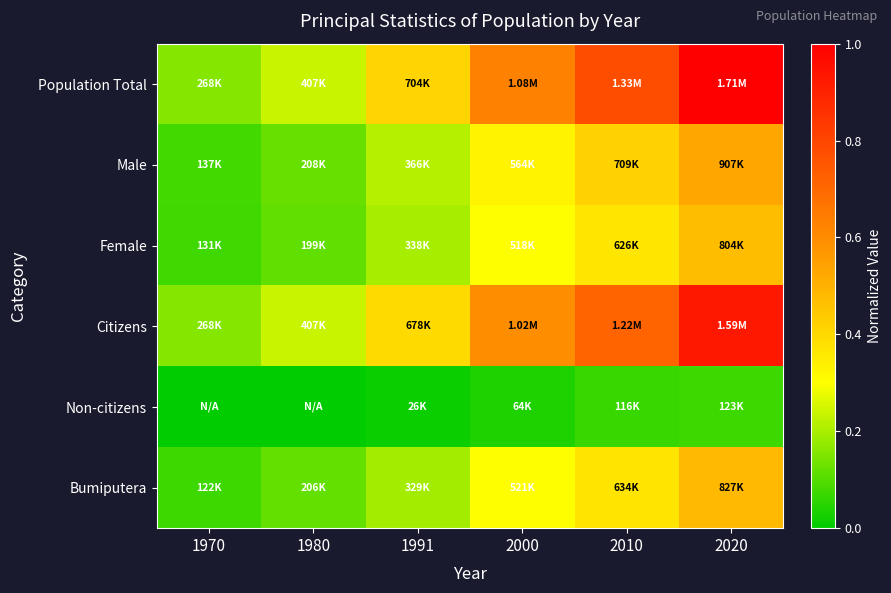

How many series are shown in this chart?

6